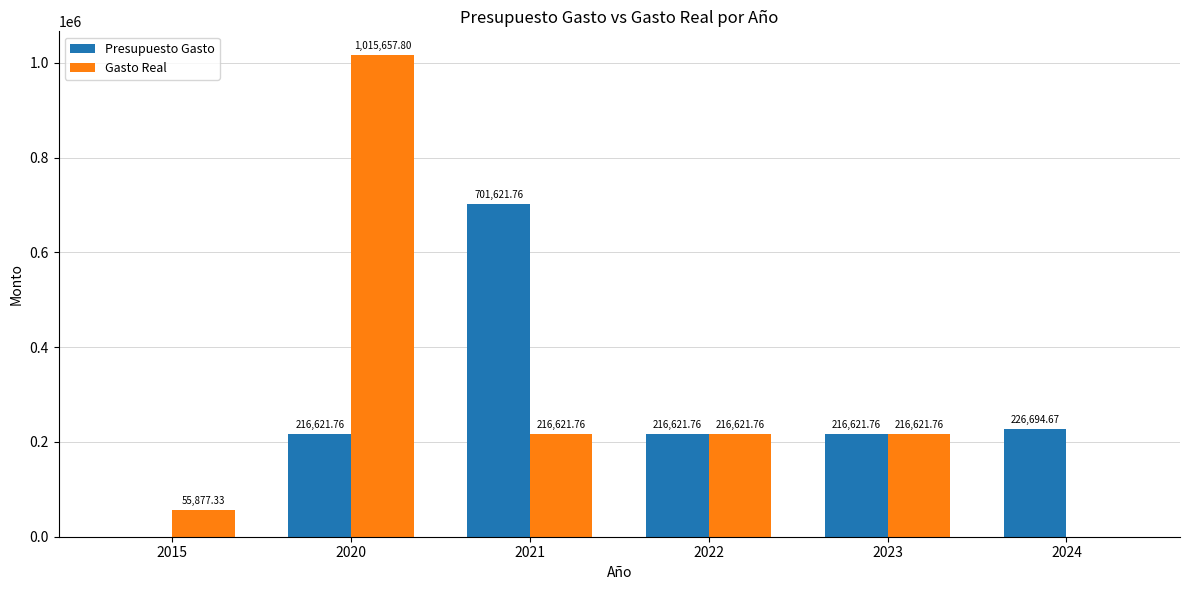

Which series changed the most between 2021 and 2024?

Presupuesto Gasto